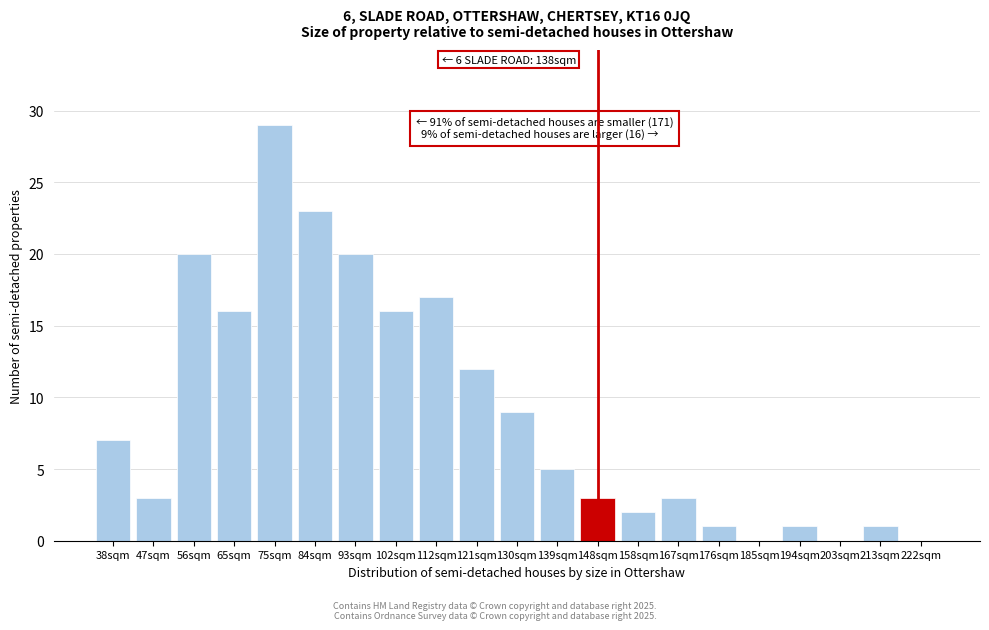

Reading left to right, transcribe all the data shown in this chart.

38sqm=7	47sqm=3	56sqm=20	65sqm=16	75sqm=29	84sqm=23	93sqm=20	102sqm=16	112sqm=17	121sqm=12	130sqm=9	139sqm=5	148sqm=3	158sqm=2	167sqm=3	176sqm=1	185sqm=0	194sqm=1	203sqm=0	213sqm=1	222sqm=0